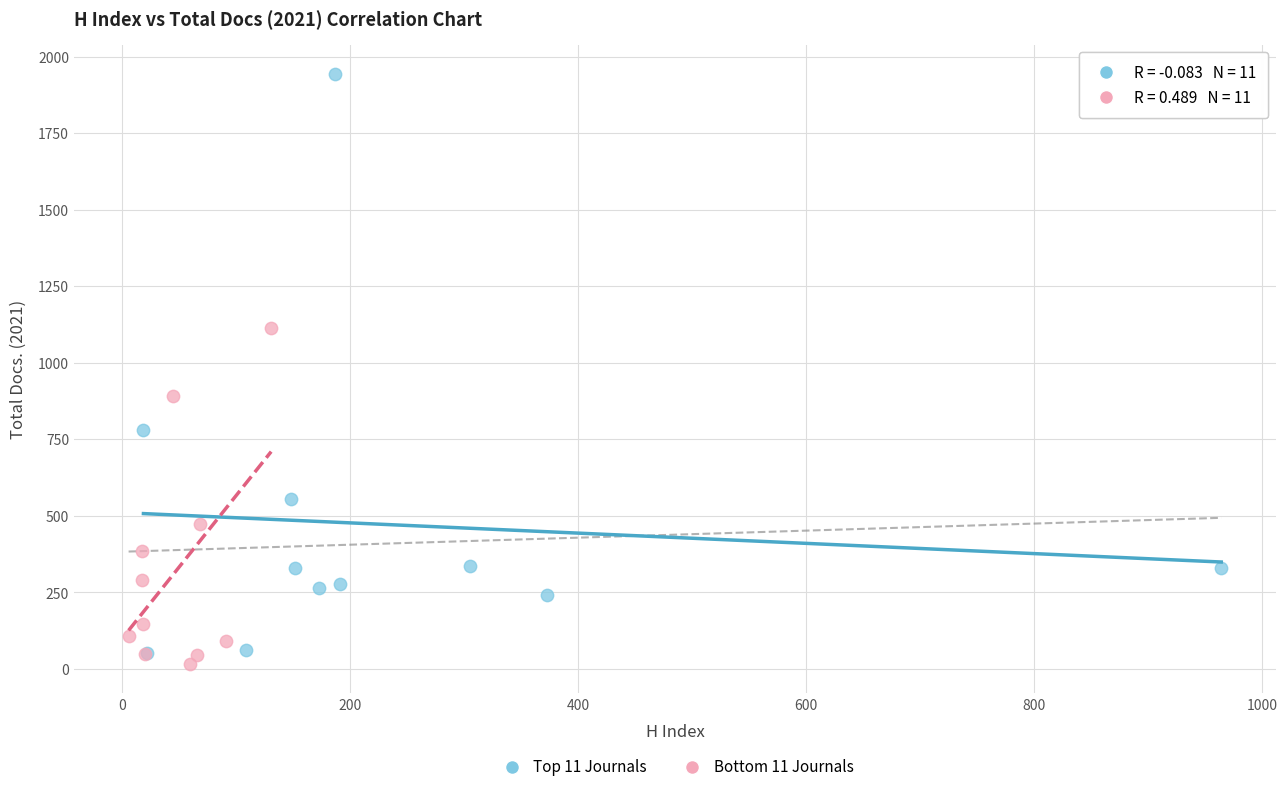

Which series has the widest spread of Y values?

Top 11 Journals